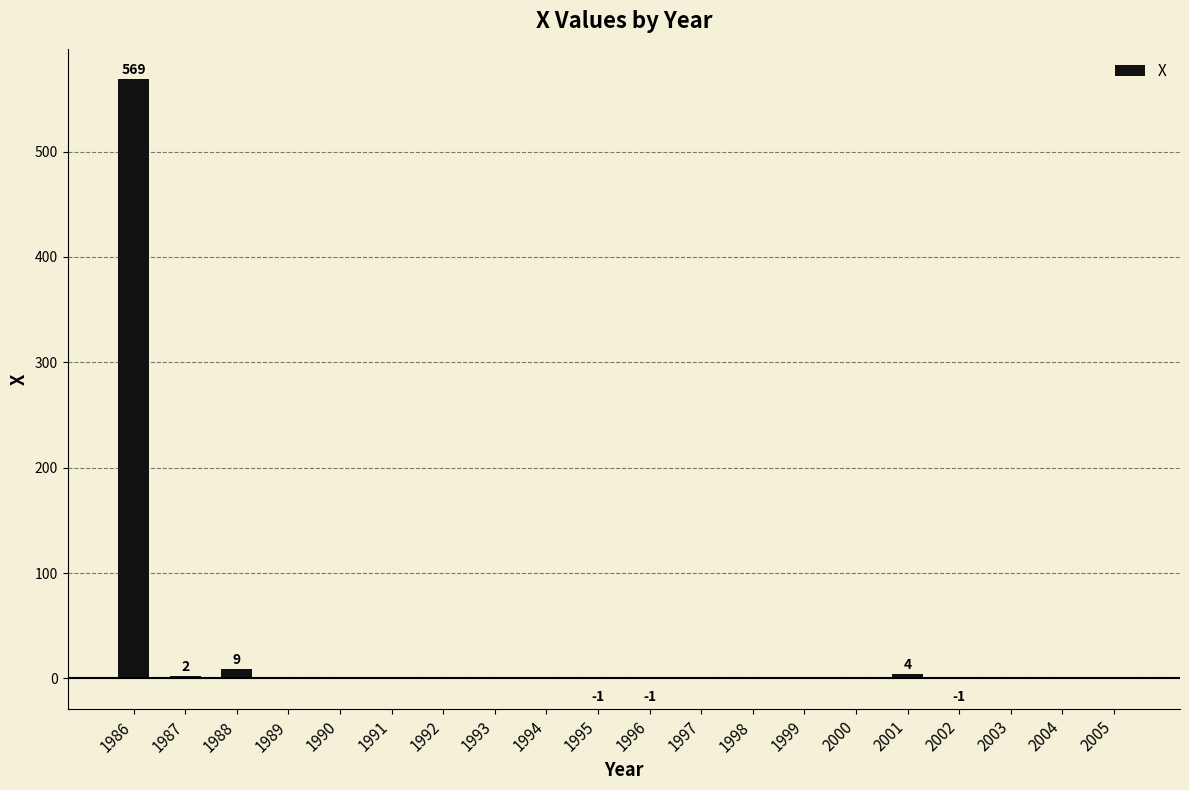

Which category has the highest value across all series?

1986